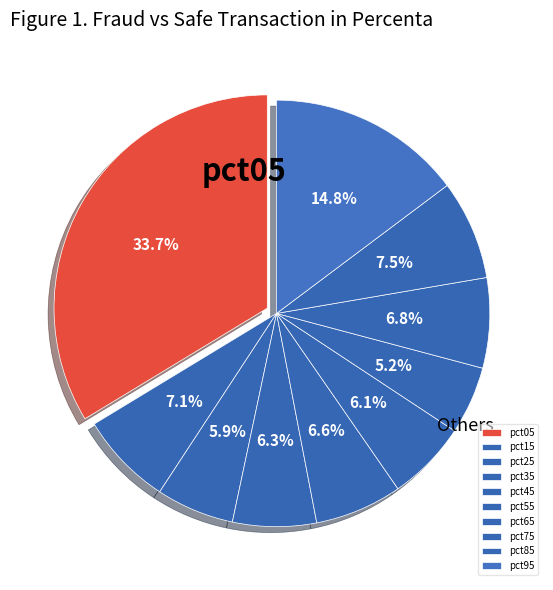

To the nearest percent, what is the difference between the largest and smallest slice percentages?

29%